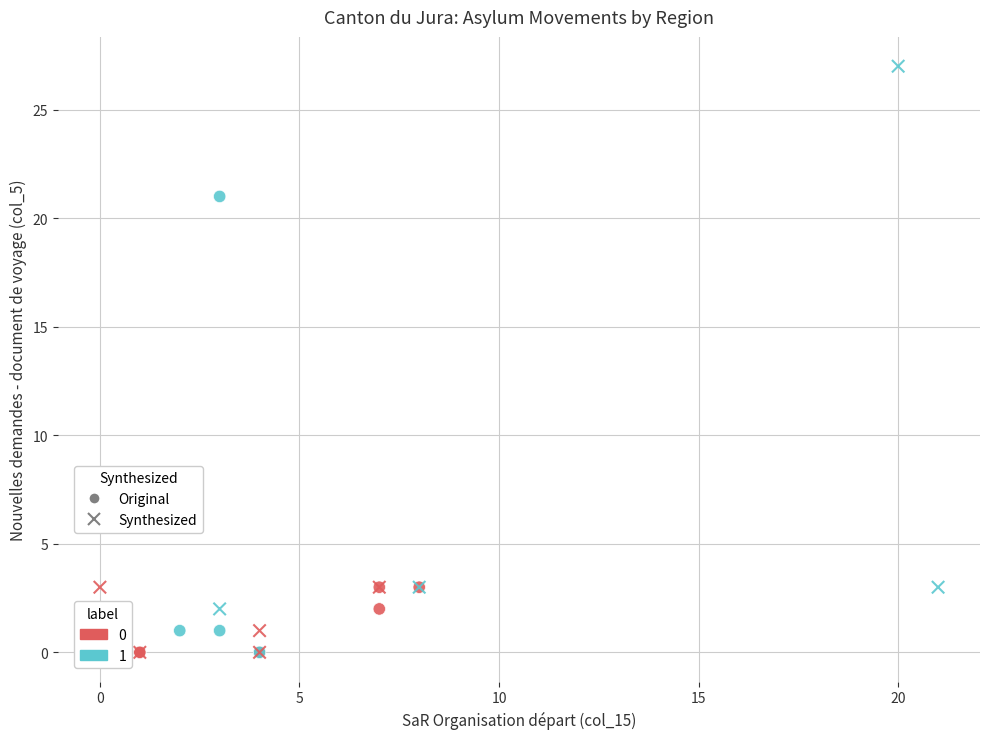

What are all the series names shown in the legend?

Original, Synthesized